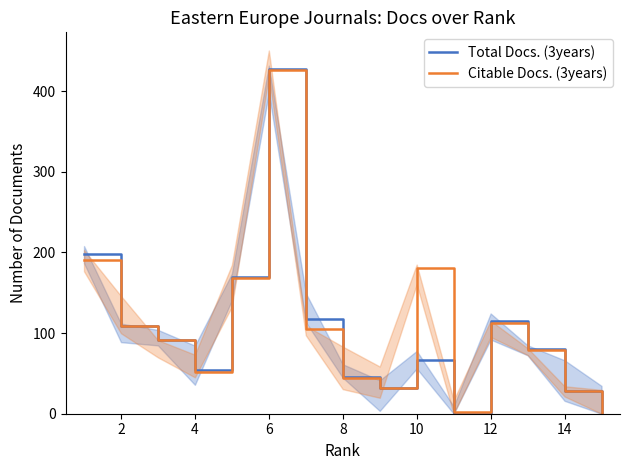

At which category does Total Docs. (3years) reach its first local peak?

6